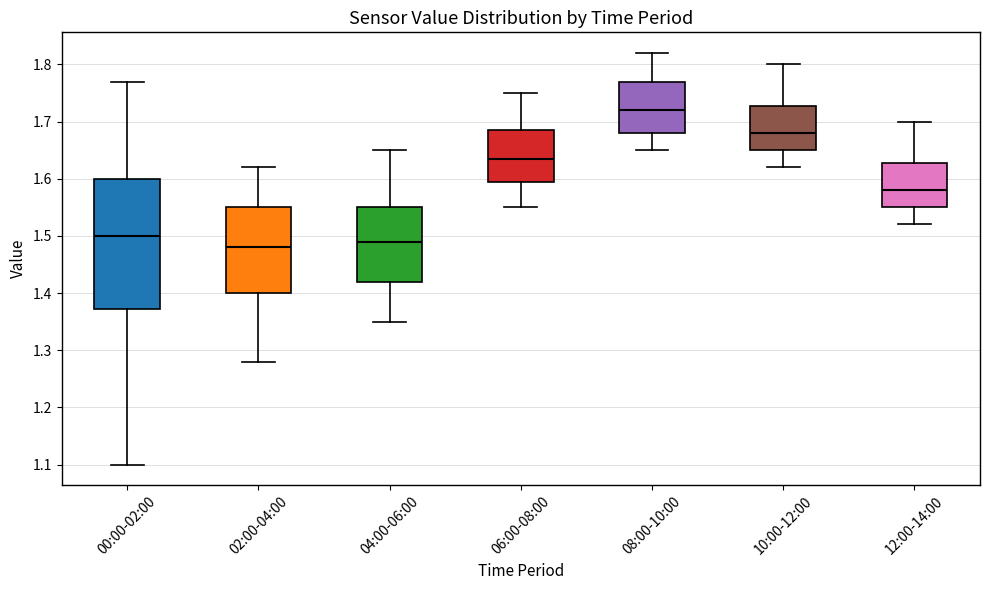

Comparing the boxes themselves (not the whiskers), which one is the tallest?

00:00-02:00